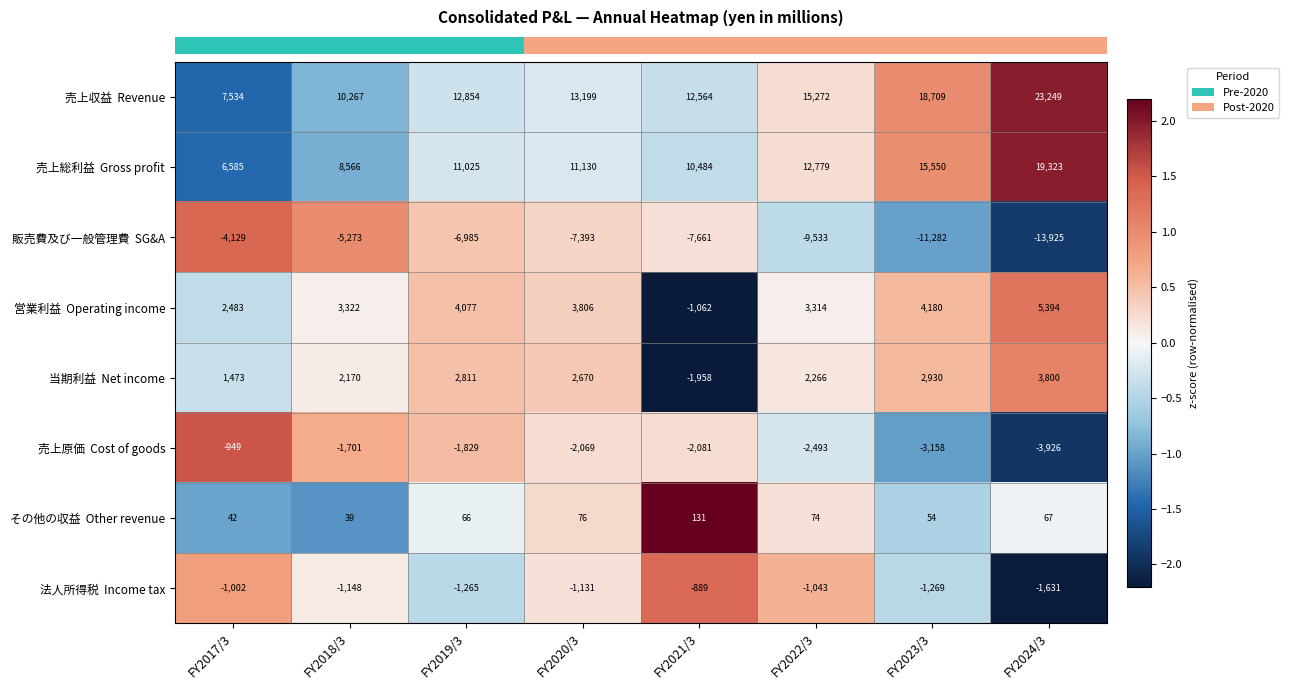

At which category is the sum across all series the highest?

FY2024/3